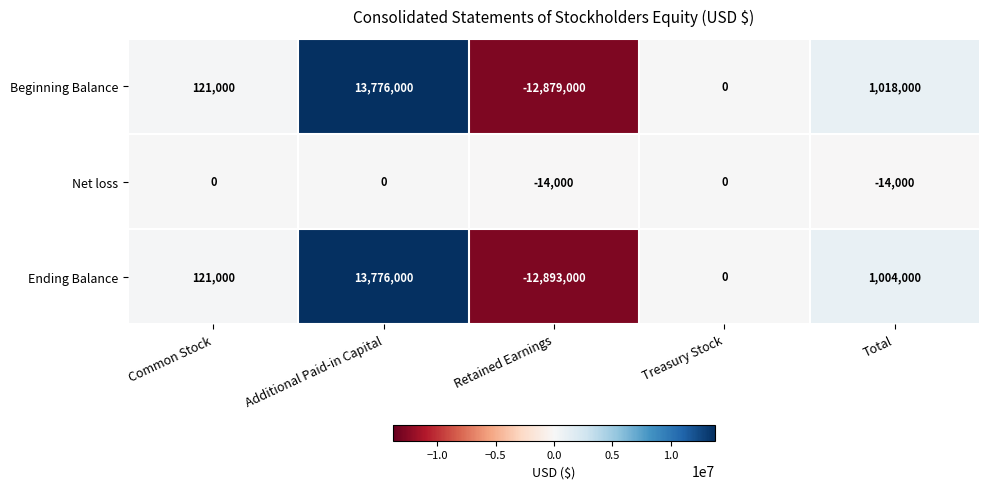

What is the average value of the Net loss series?

-5600